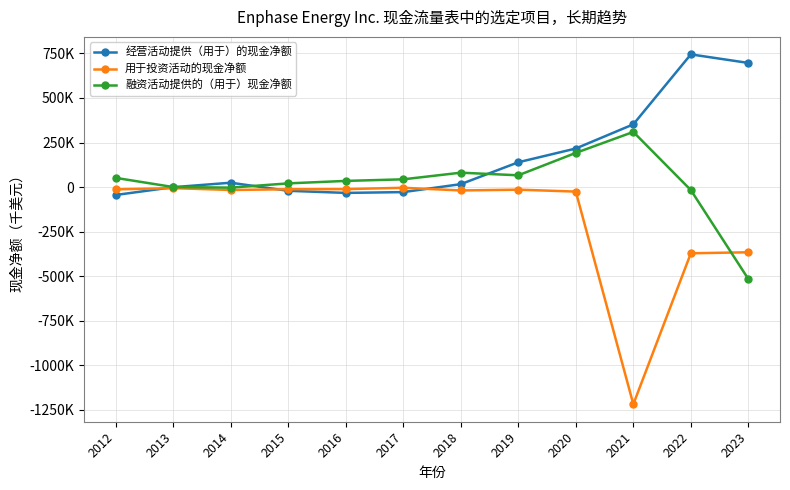

Is this an area chart (filled region under the line)?

No